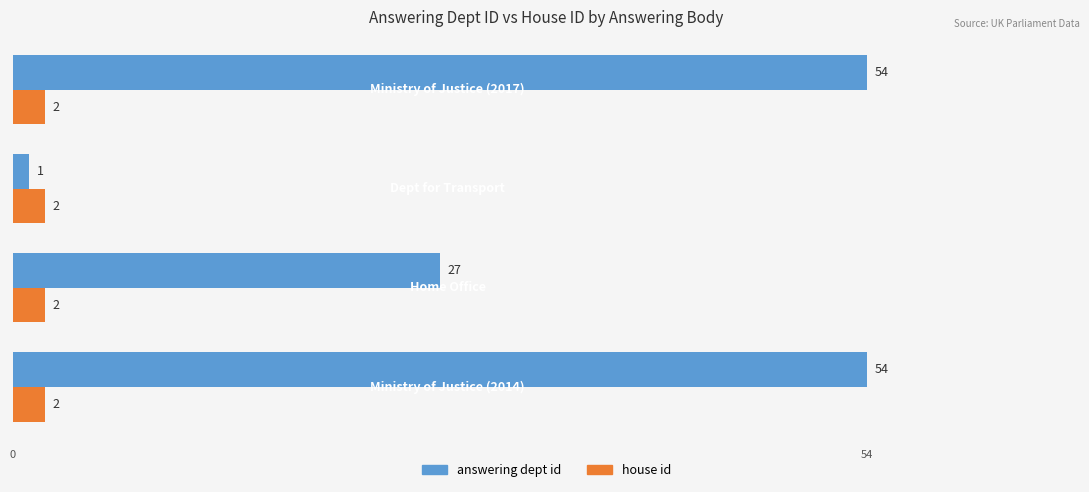

Which series has the largest range (max minus min)?

answering dept id